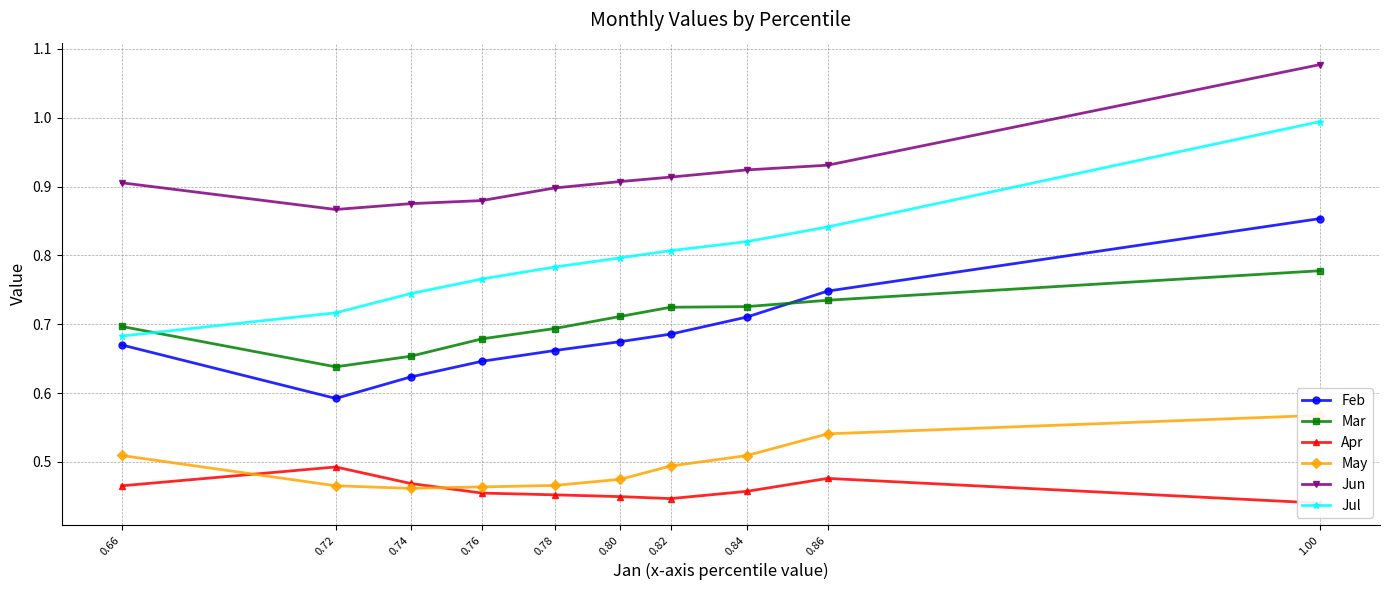

Which category has the lowest value in the May series?

0.74